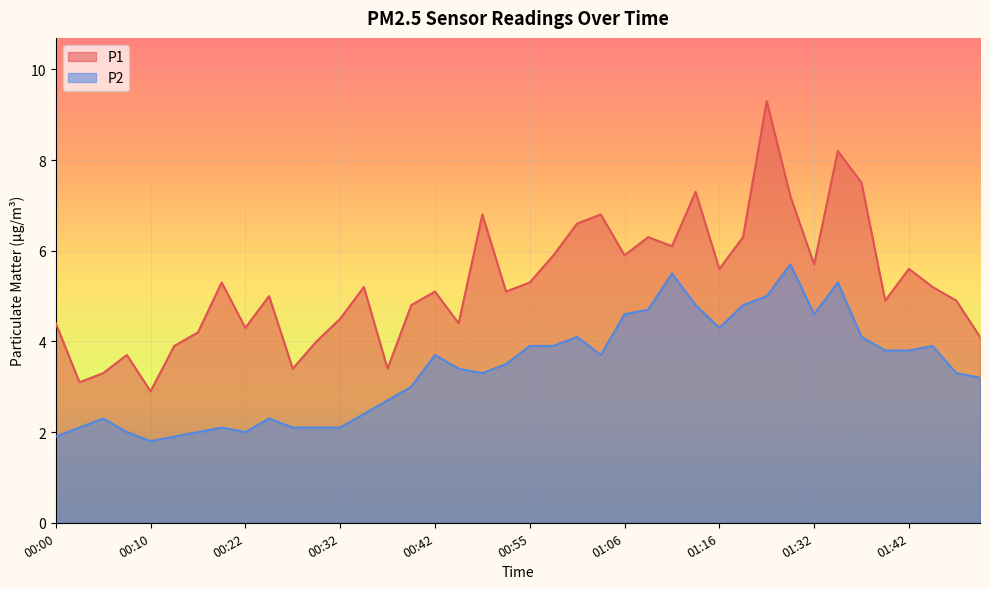

List the labels in order of P2 value, smallest first.

00:10, 00:00, 00:15, 00:07, 00:17, 00:22, 00:02, 00:20, 00:27, 00:30, 00:32, 00:05, 00:25, 00:35, 00:37, 00:40, 01:50, 00:50, 01:47, 00:48, 00:53, 00:42, 01:03, 01:40, 01:42, 00:55, 00:58, 01:45, 01:01, 01:37, 01:16, 01:06, 01:32, 01:09, 01:14, 01:19, 01:24, 01:34, 01:11, 01:29